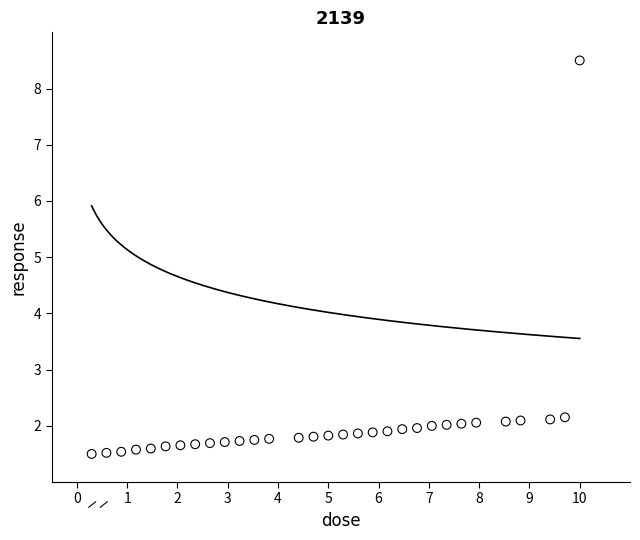

What is the range of X values (max minus min)?

9.7